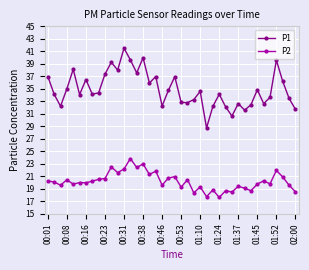

Which series has the largest range (max minus min)?

P1